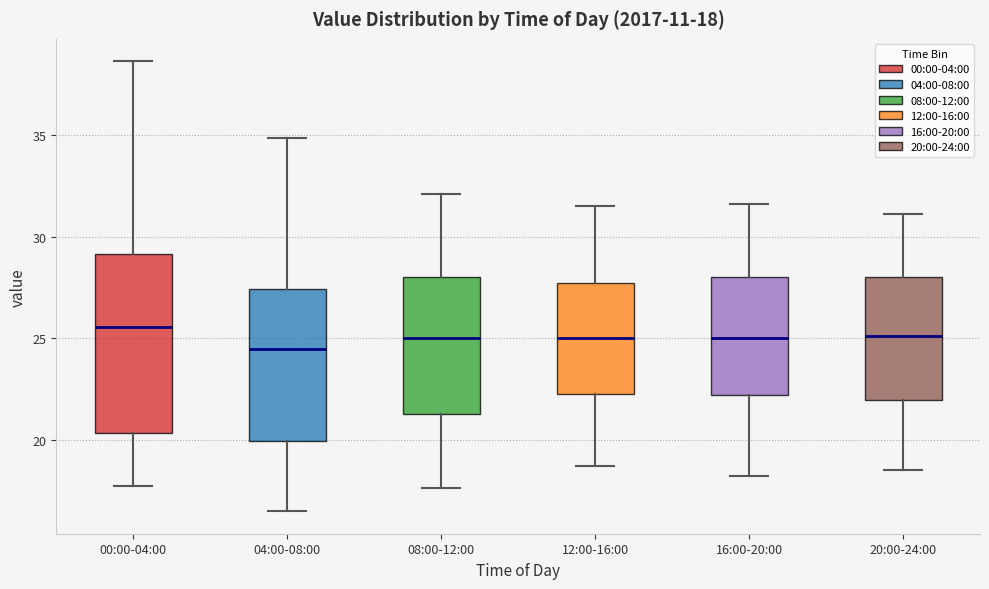

Comparing the boxes themselves (not the whiskers), which one is the tallest?

00:00-04:00